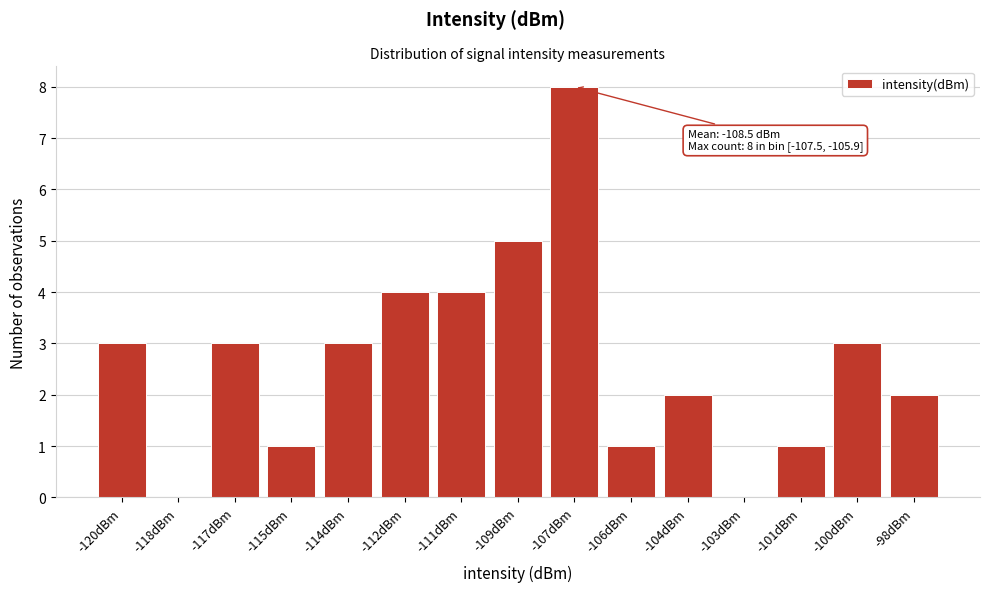

Reading left to right, what are all the values shown in this chart?

-120dBm=3	-118dBm=0	-117dBm=3	-115dBm=1	-114dBm=3	-112dBm=4	-111dBm=4	-109dBm=5	-107dBm=8	-106dBm=1	-104dBm=2	-103dBm=0	-101dBm=1	-100dBm=3	-98dBm=2